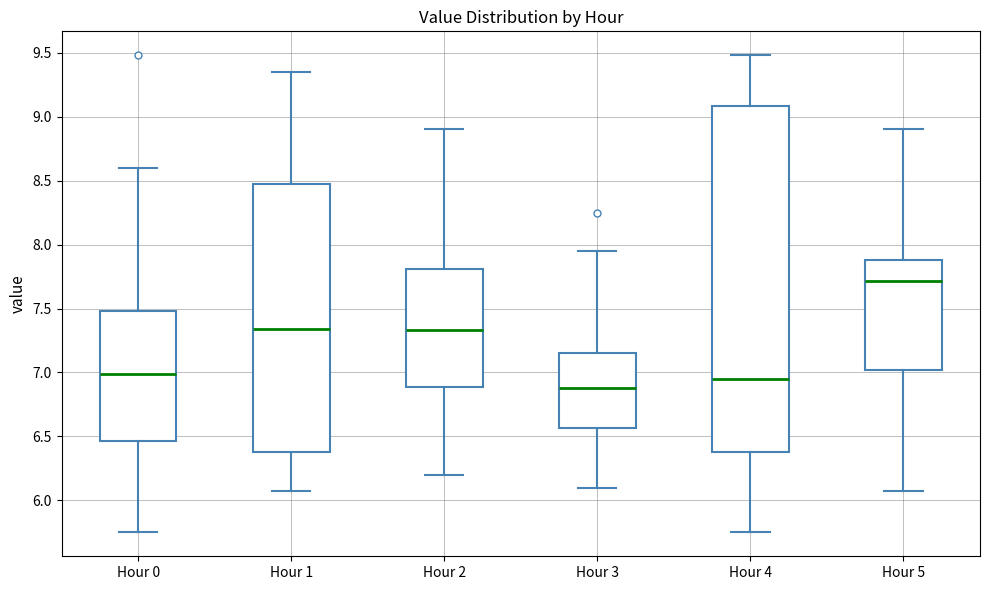

Which box has the highest median line?

Hour 5